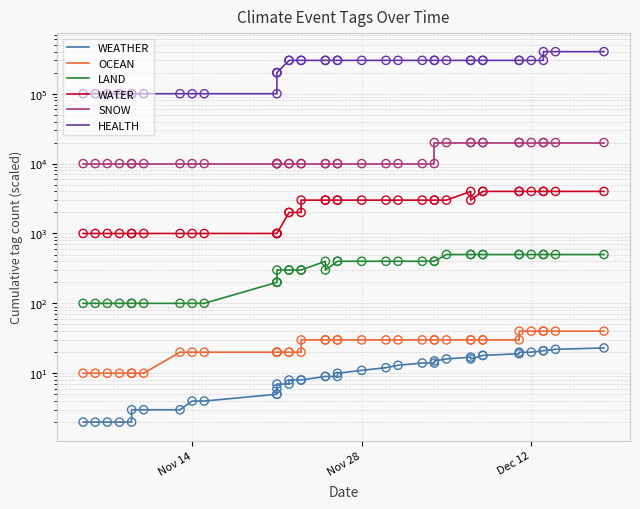

At how many categories does at least one series exceed 141317?

29